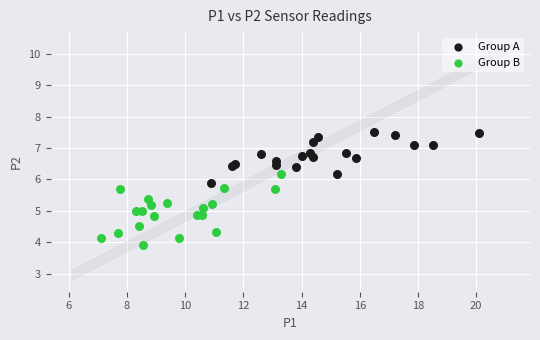

Which series contains the highest Y value?

Group A